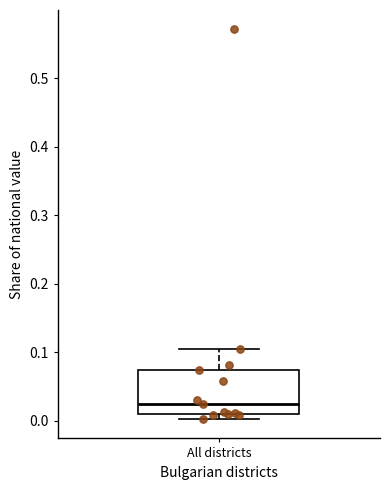

Where does the upper whisker of the box for All districts end on the y-axis? The values are not printed on the chart, so give them approximately, as read against the axis.

0.10